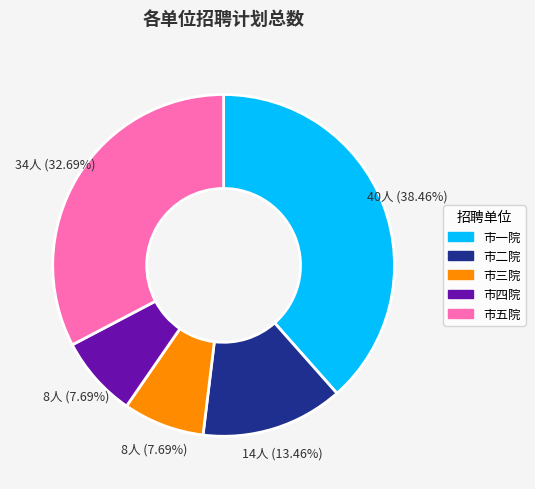

True or false: 市四院 accounts for 18% of the total.

False